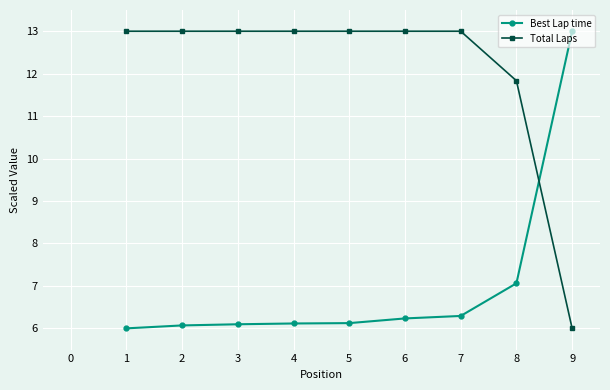

What is the spread (max minus min) of values at 2?

6.9